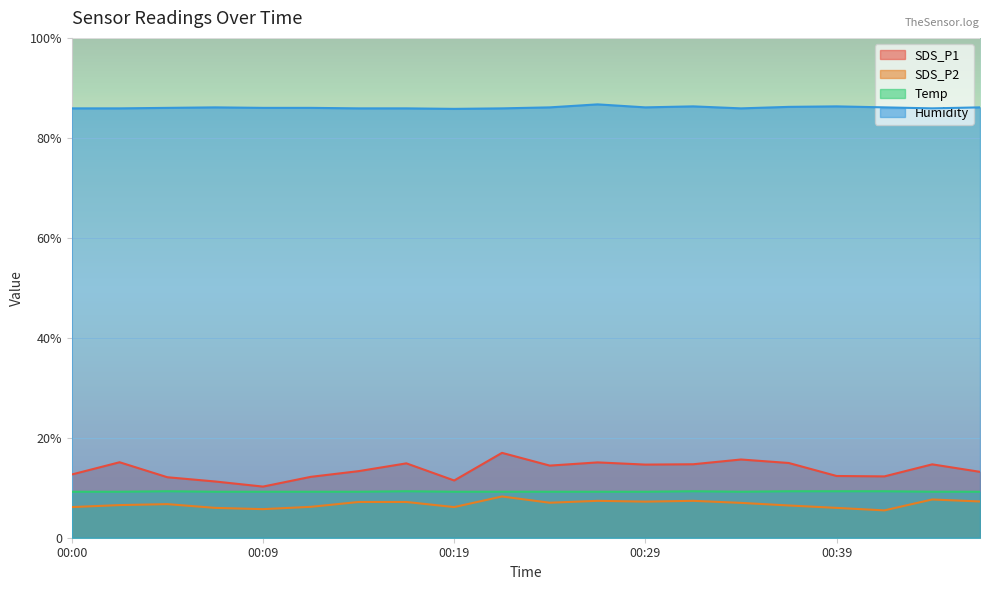

What is the value of the Temp point at the 12th from the left?

9.2